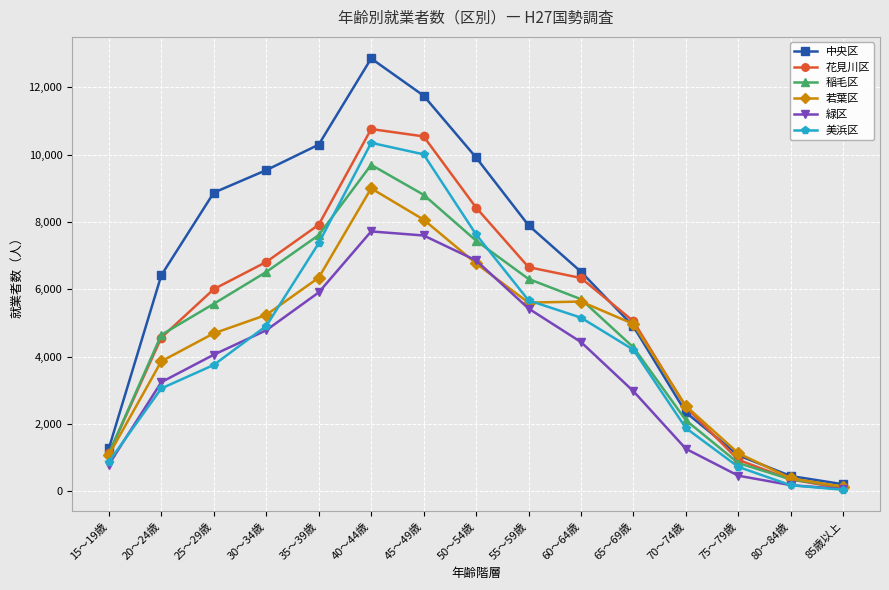

What is the value of the 美浜区 point at the 4th from the left?

4911